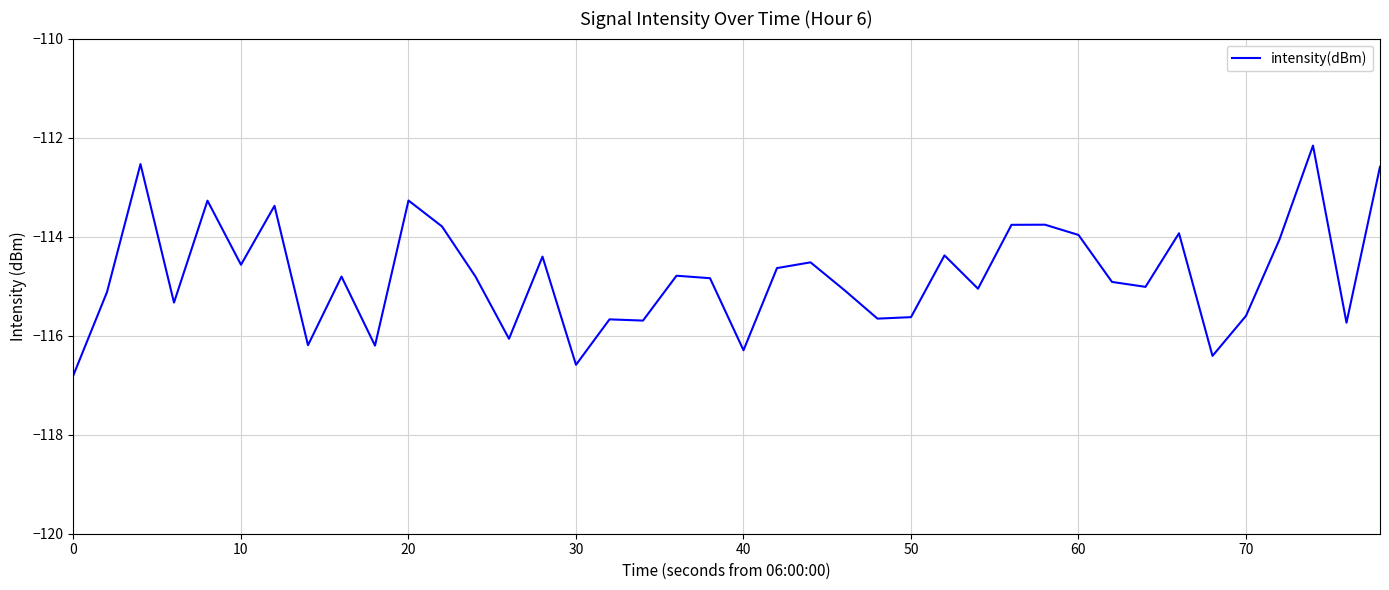

How many lines are shown in the chart?

1